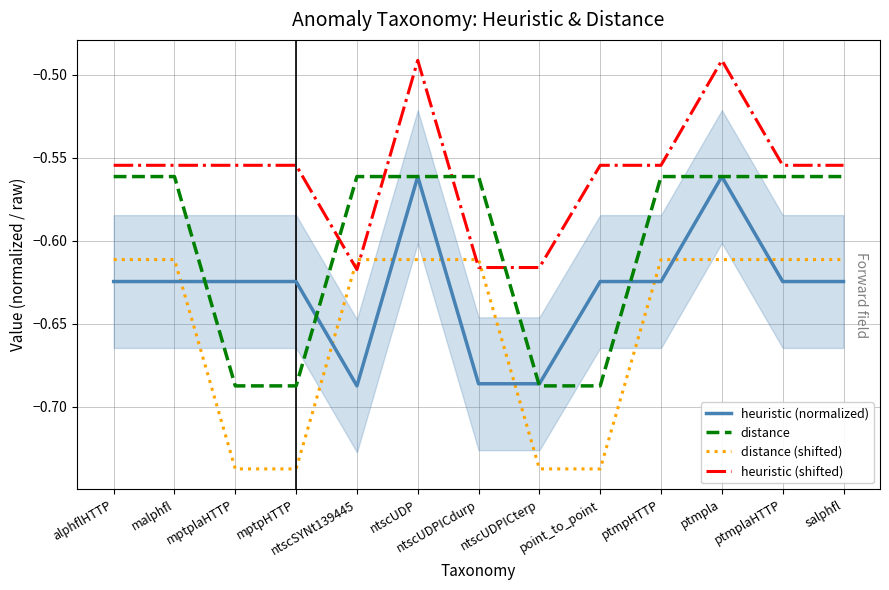

What is the total value across all series at point_to_point?

-2.6